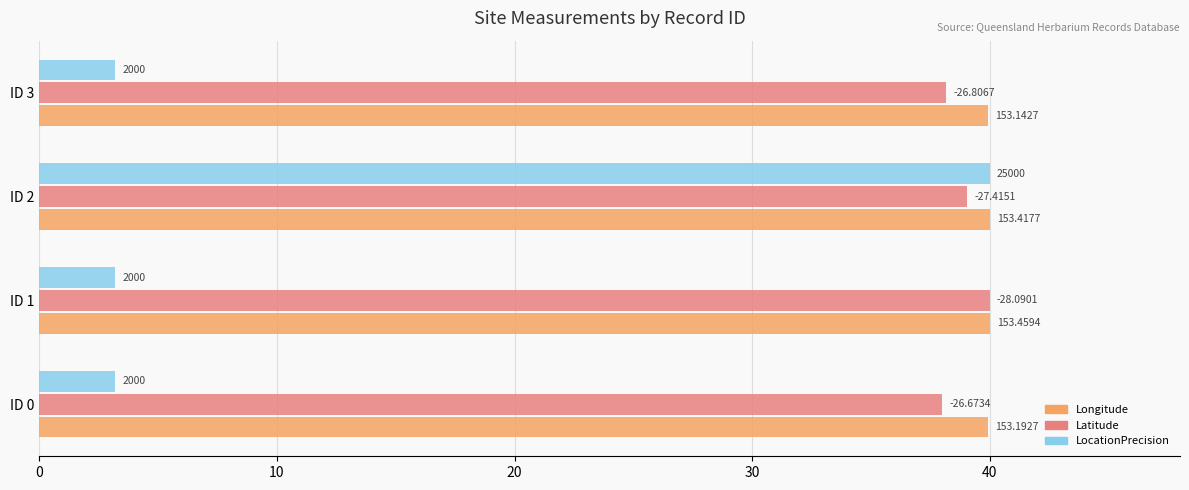

What are all the series names shown in the legend?

Longitude, Latitude, LocationPrecision